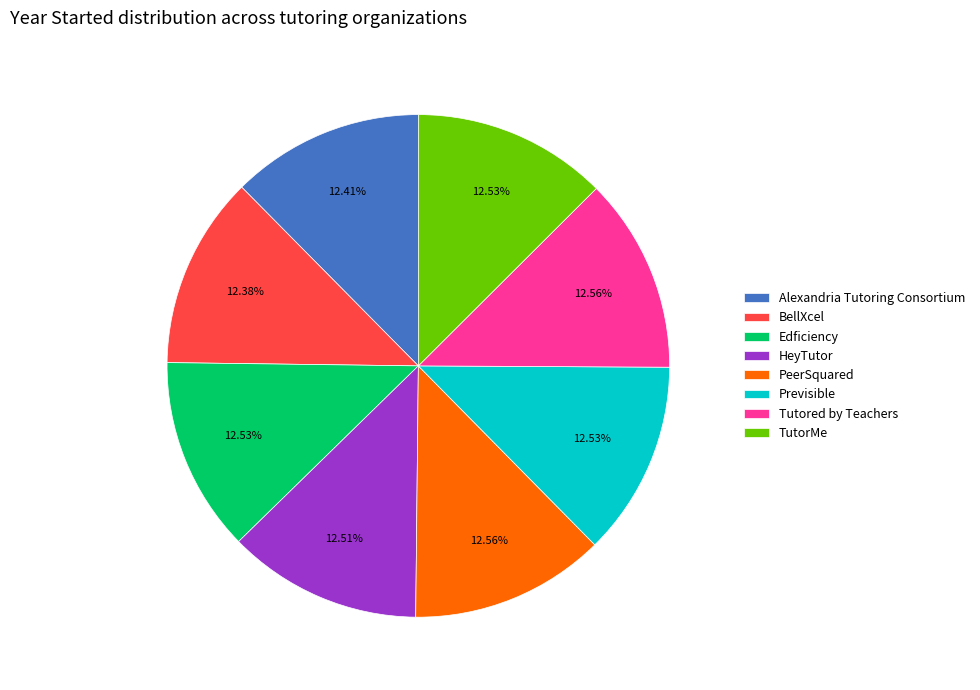

Does BellXcel represent more than half of the total?

No